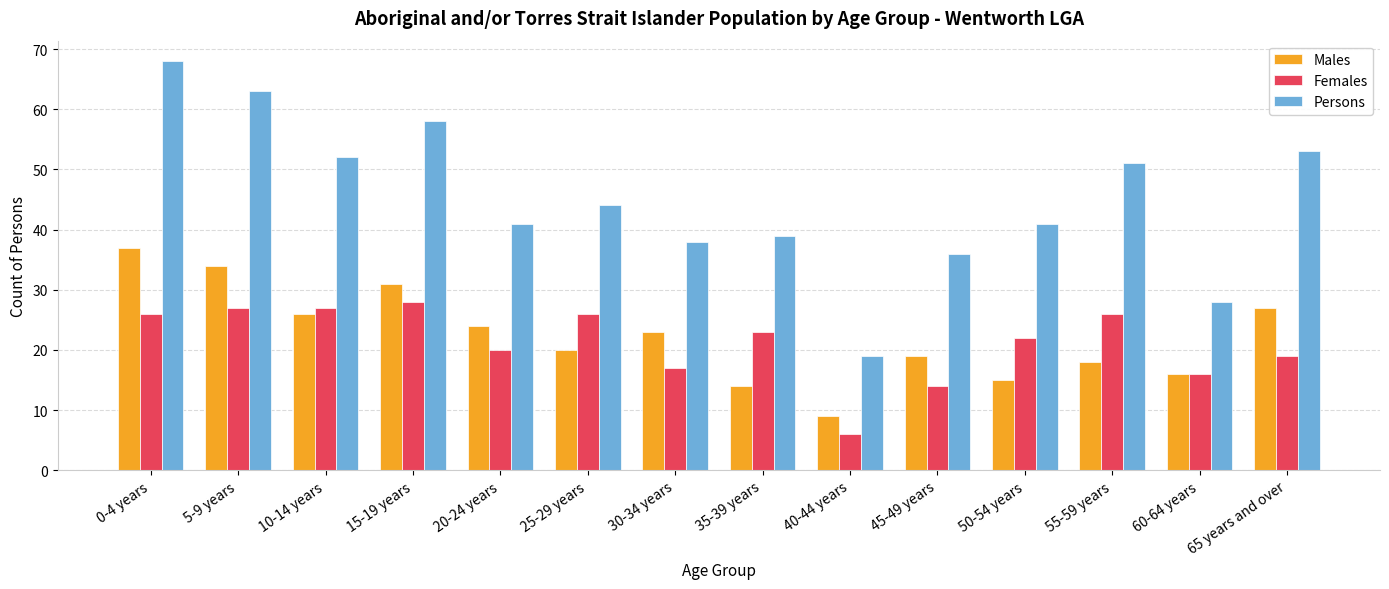

What are all the series names shown in the legend?

Males, Females, Persons